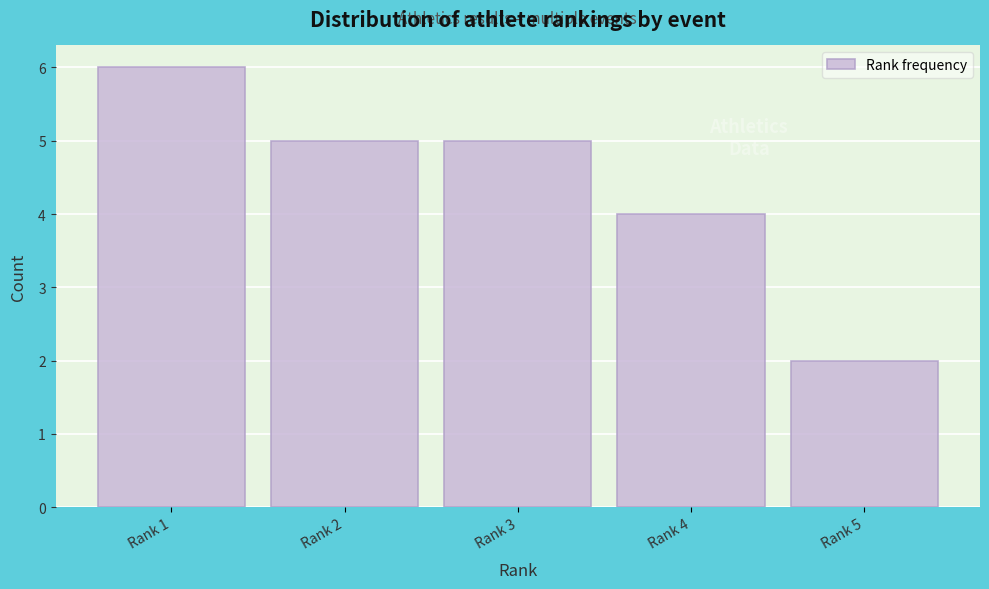

Reading left to right, extract all data points from this chart.

6	5	5	4	2